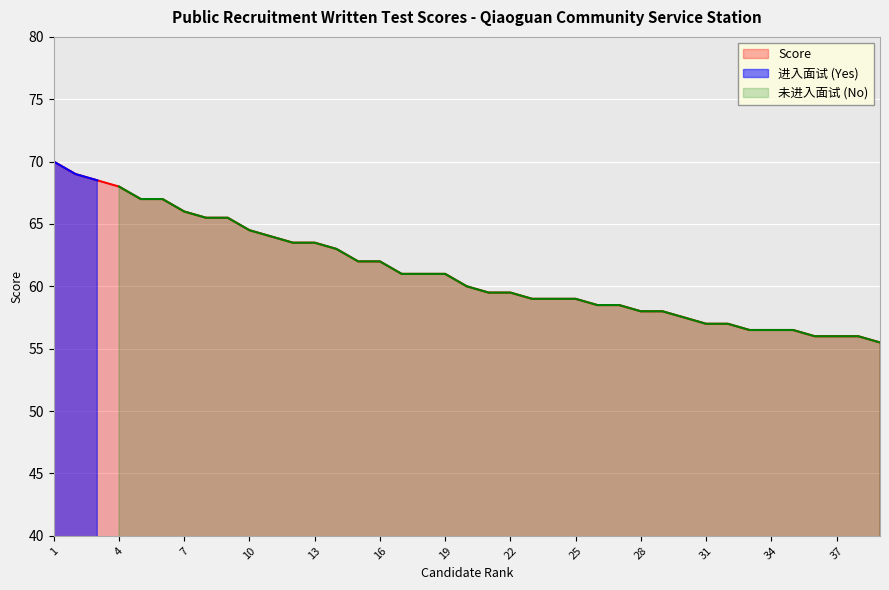

What is the difference between the values at 21 and 25?

0.5